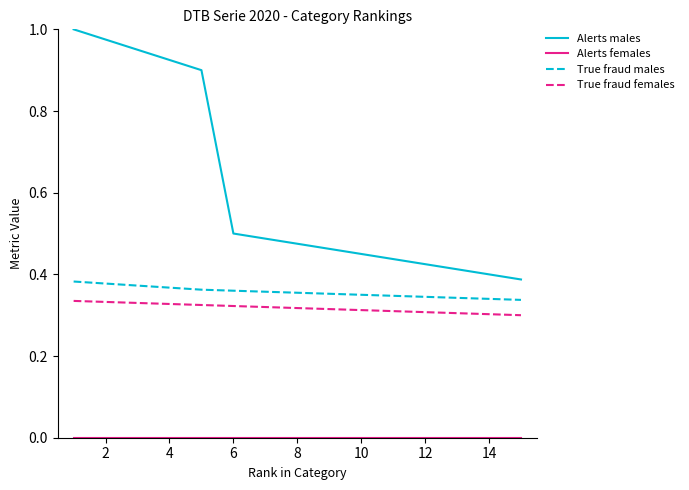

True or false: True fraud females and True fraud males intersect in this chart.

False